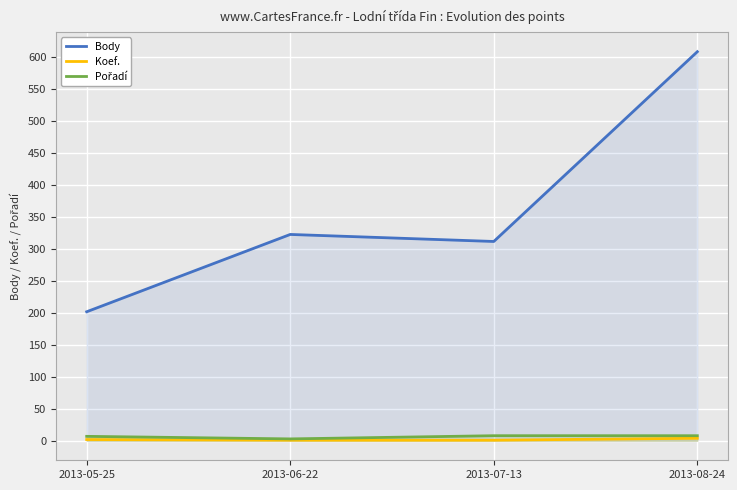

The value of Koef. at 2013-06-22 is 0. True or false?

False